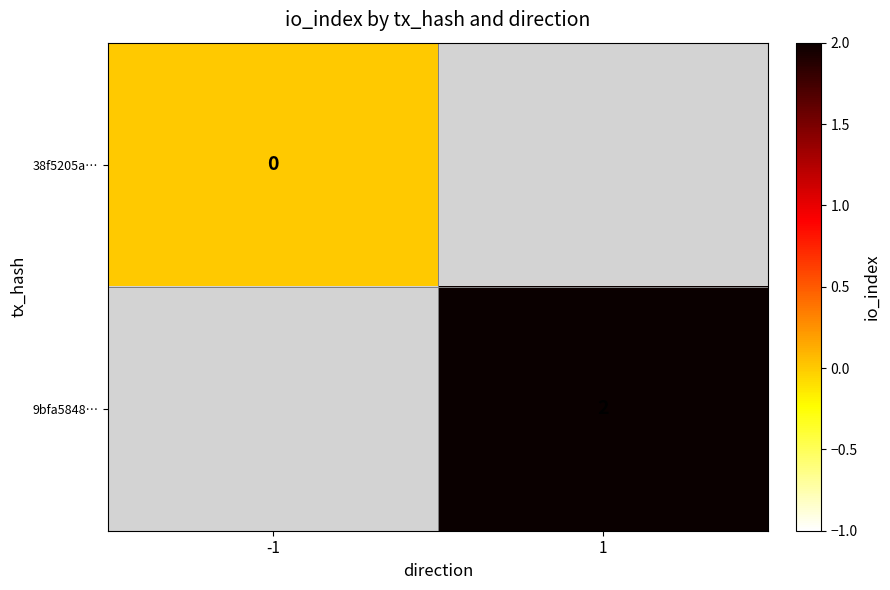

The 9bfa5848… series shows 3 at 1. True or false?

False